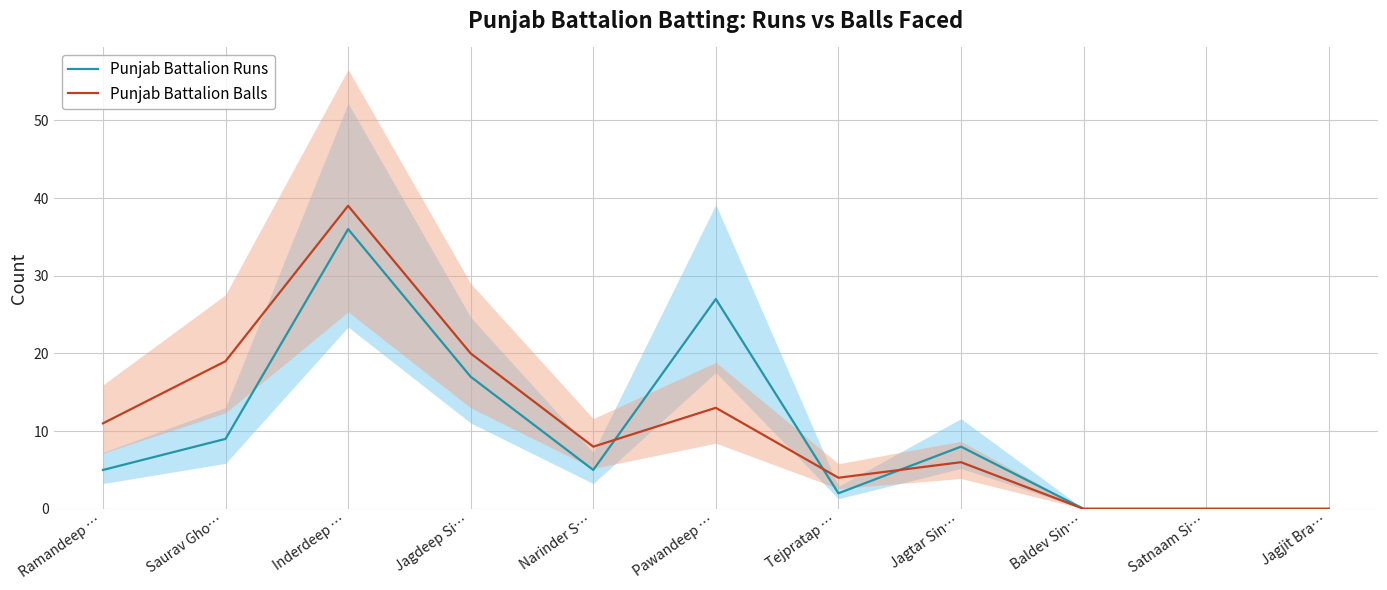

What is the maximum value for Punjab Battalion Runs?

36